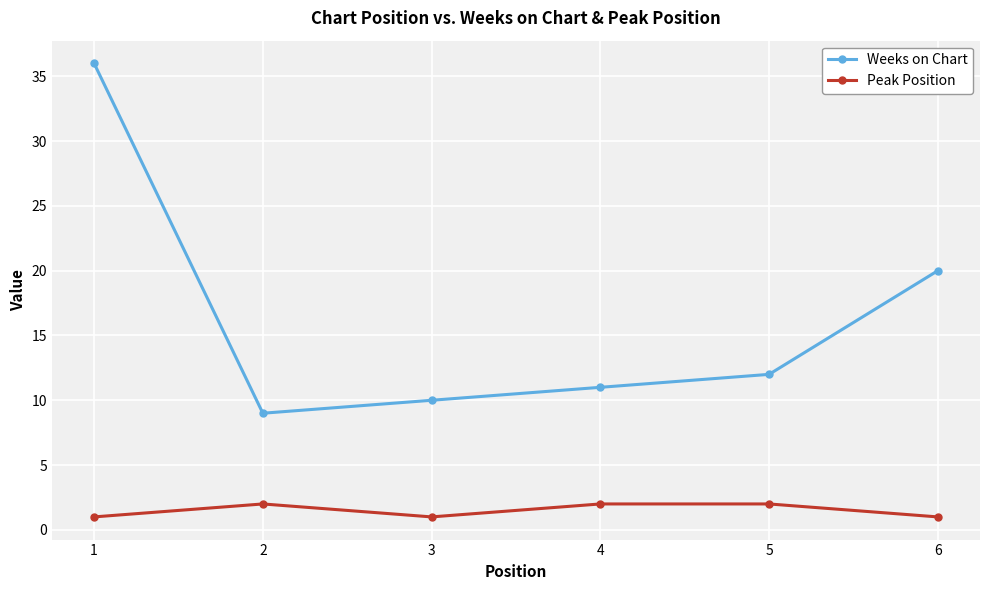

What is the value of the Weeks on Chart point at the 6th from the left?

20